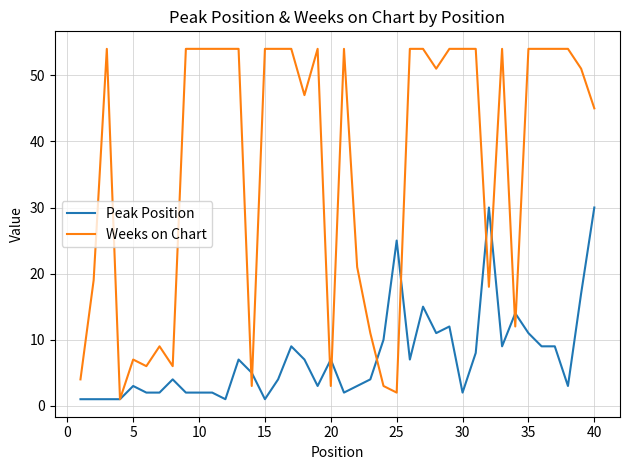

What is the average value of the Peak Position series?

7